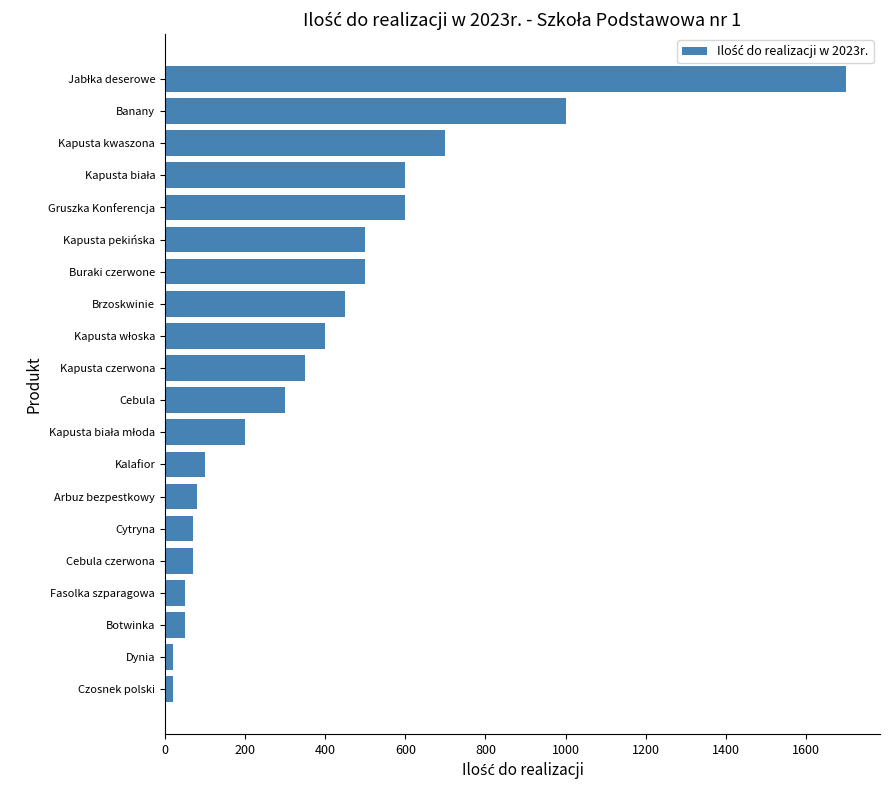

Reading top to bottom, list all the values displayed in this chart.

1700	1000	700	600	600	500	500	450	400	350	300	200	100	80	70	70	50	50	20	20